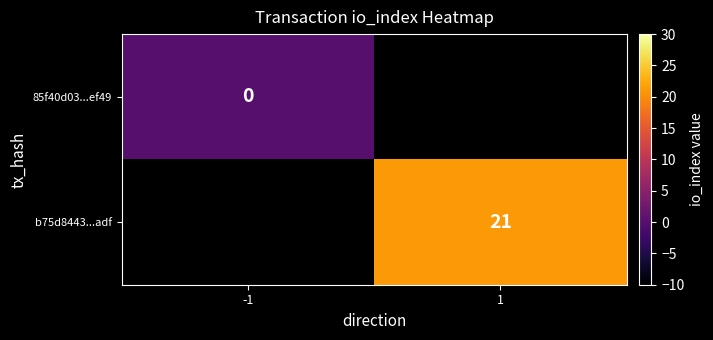

The value of b75d8443...adf at 1 is 21. True or false?

True